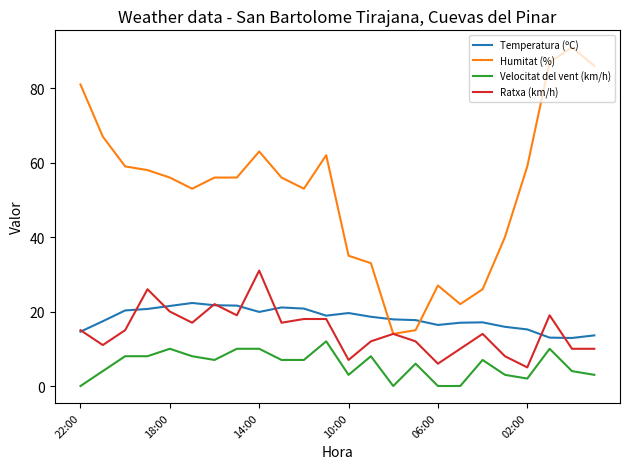

List the series in order of their peak value, highest first.

Humitat (%), Ratxa (km/h), Temperatura (ºC), Velocitat del vent (km/h)